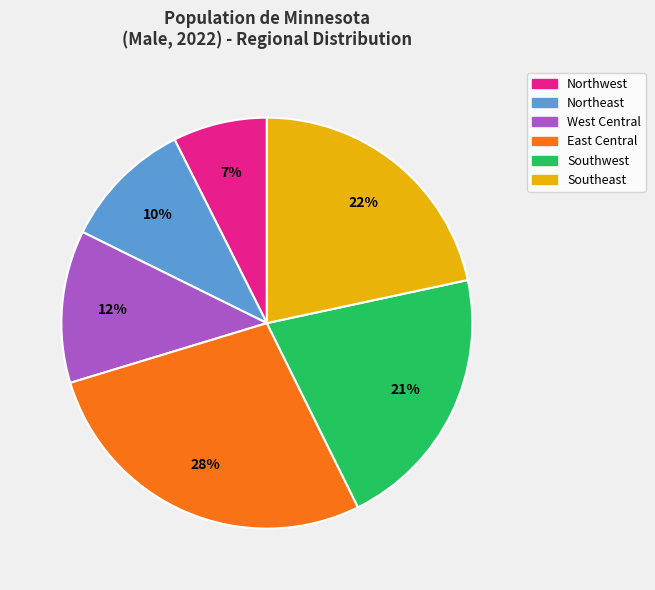

To the nearest percent, what percentage of the pie is Northwest?

7%